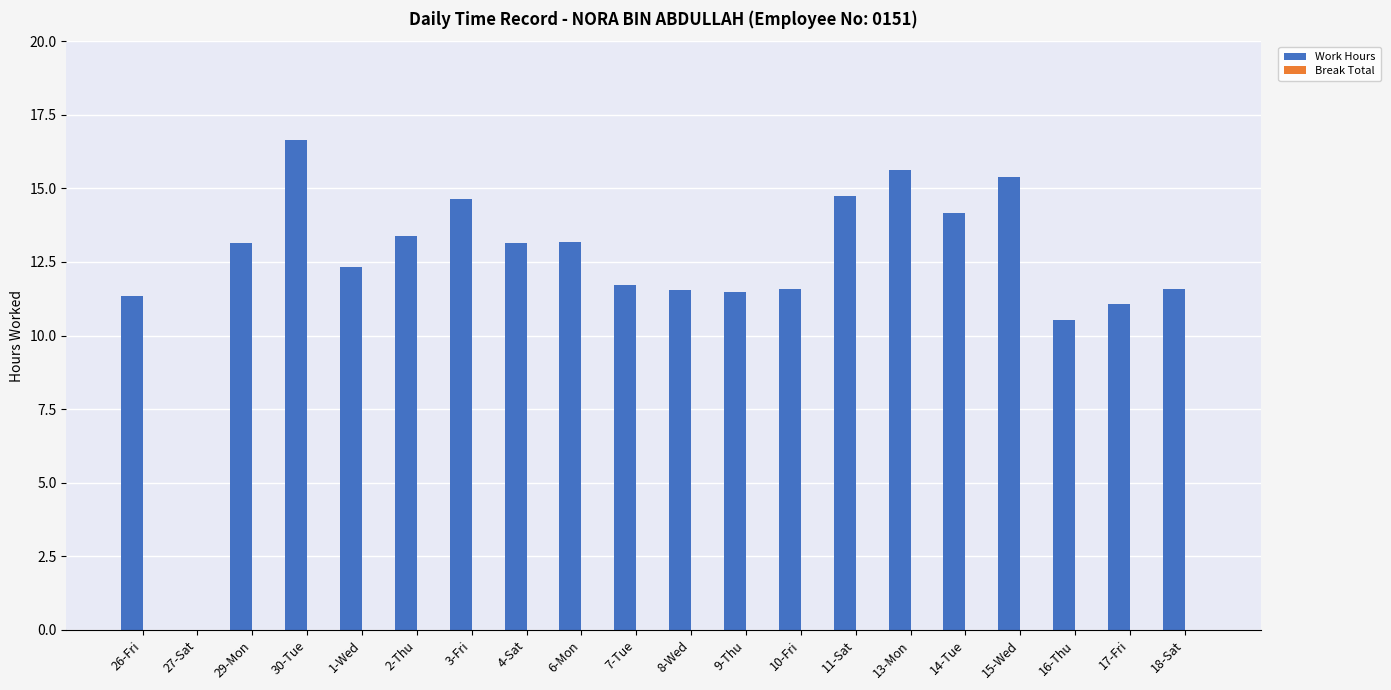

The chart shows a value of 11.1 at 17-Fri. True or false?

True